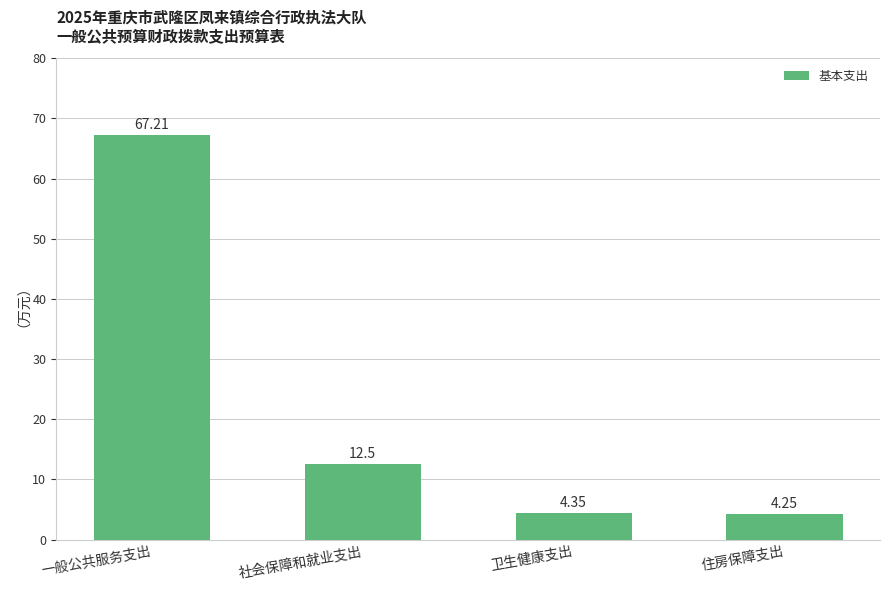

Is it true that the value at 一般公共服务支出 is 42.9?

False